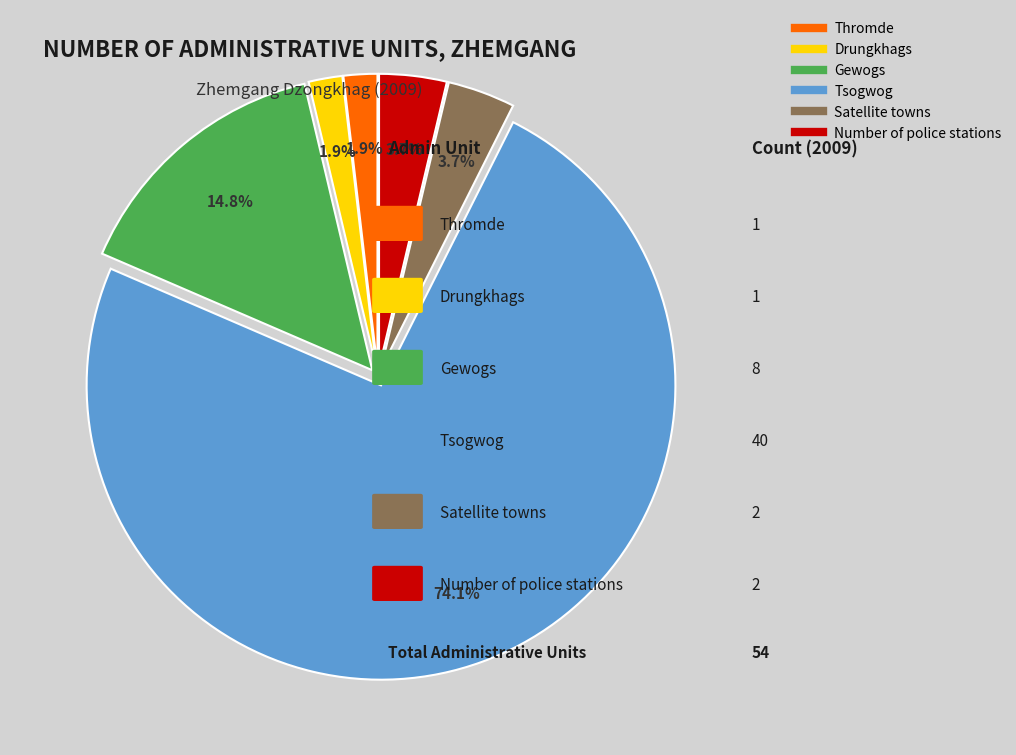

Which slice is the largest?

Tsogwog